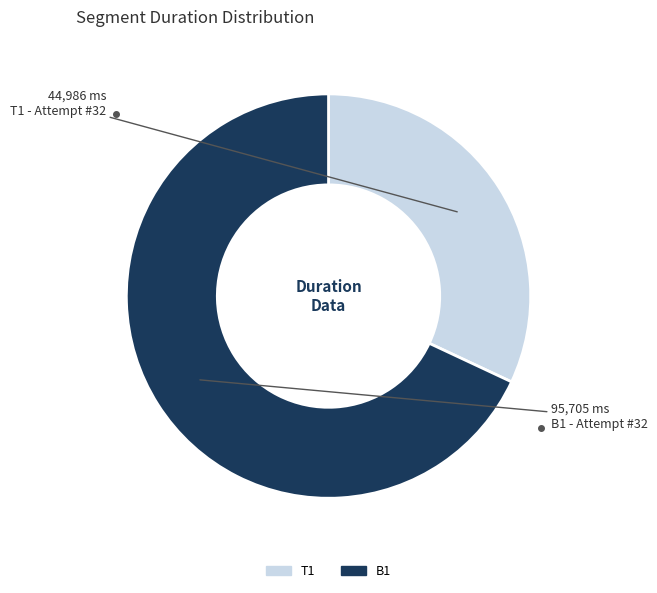

Do T1 and B1 together represent more than half of the pie?

Yes